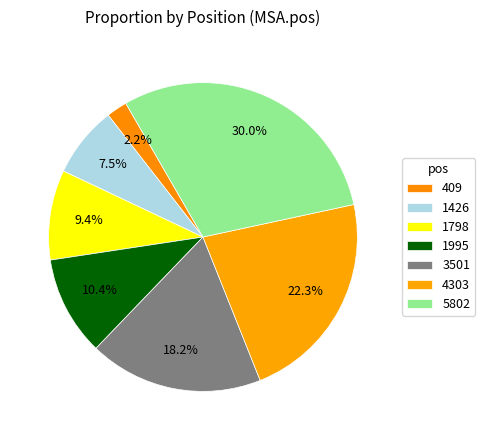

How many slices are in this pie chart?

7